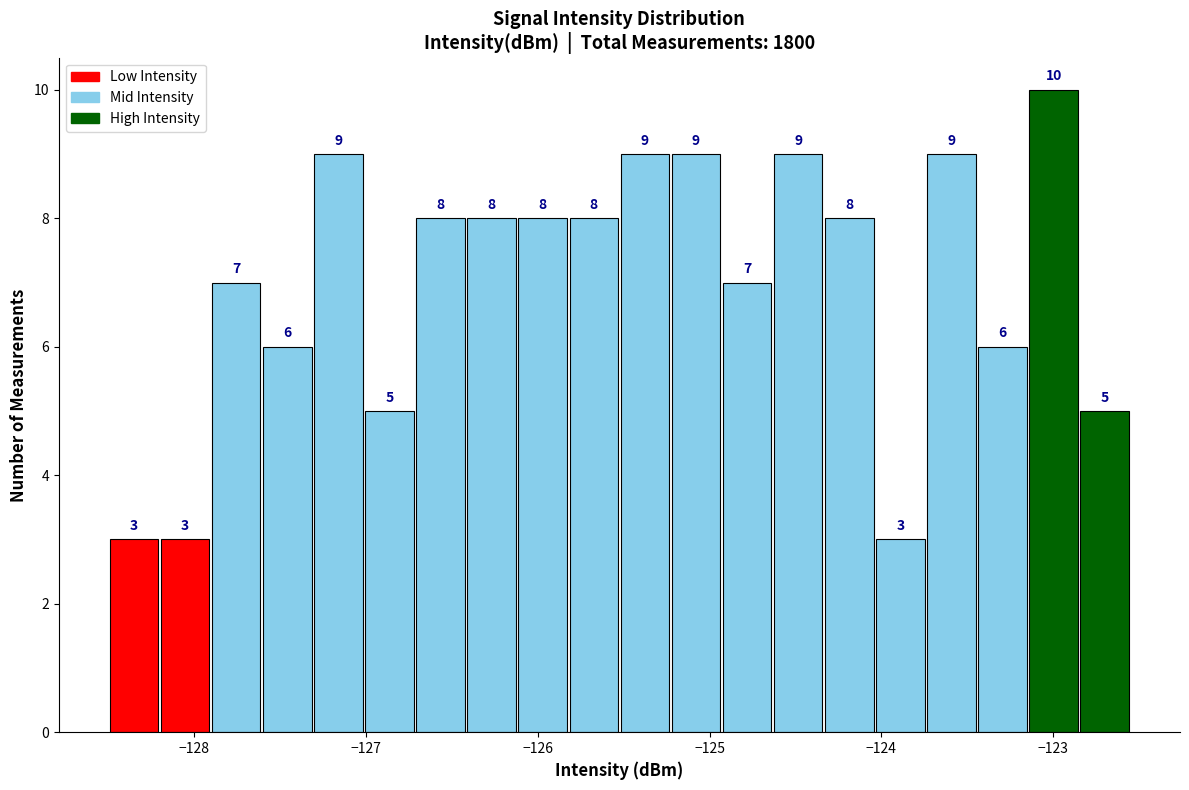

Around what value on the x-axis is the tallest bar? Give the approximate position of its centre, as read against the axis.

-123.0